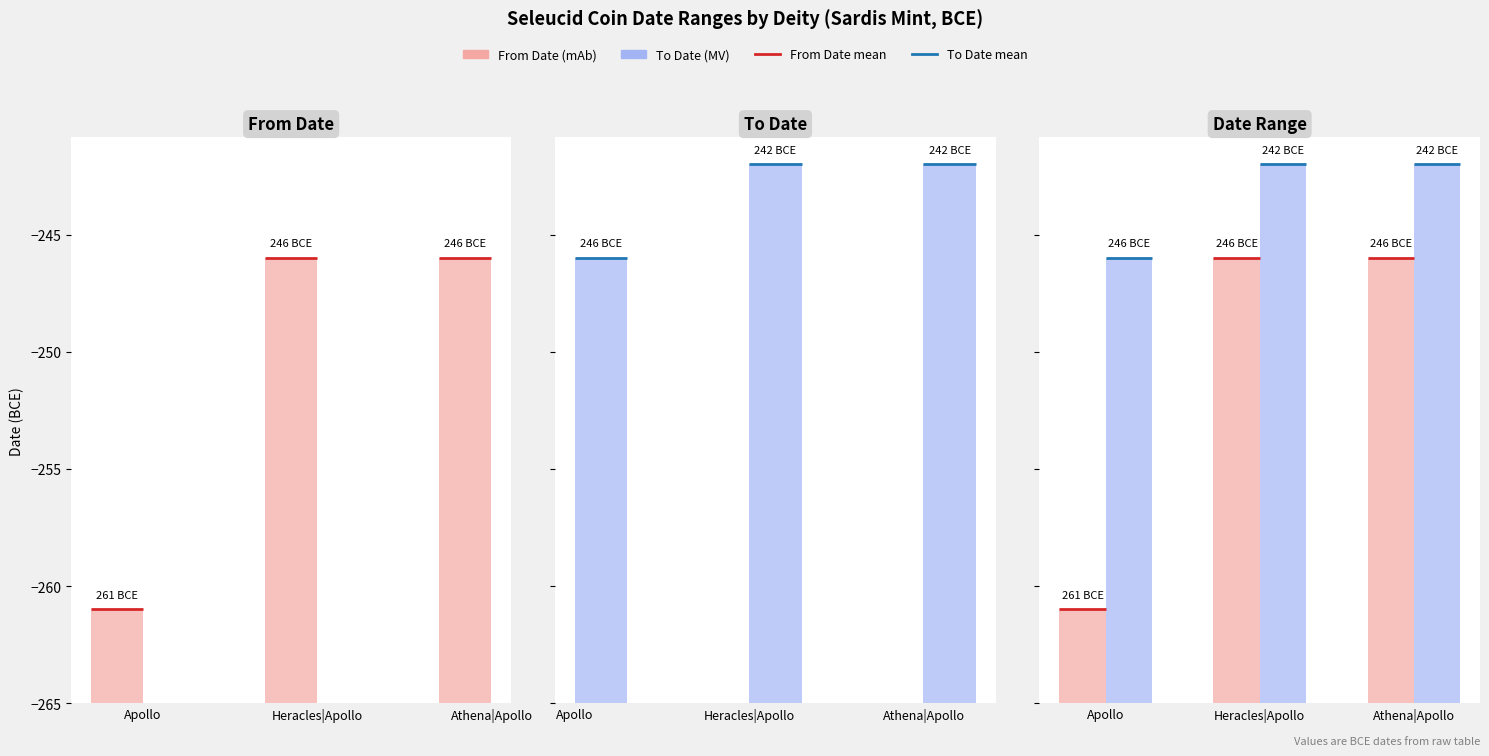

Count the number of categories in the chart.

9